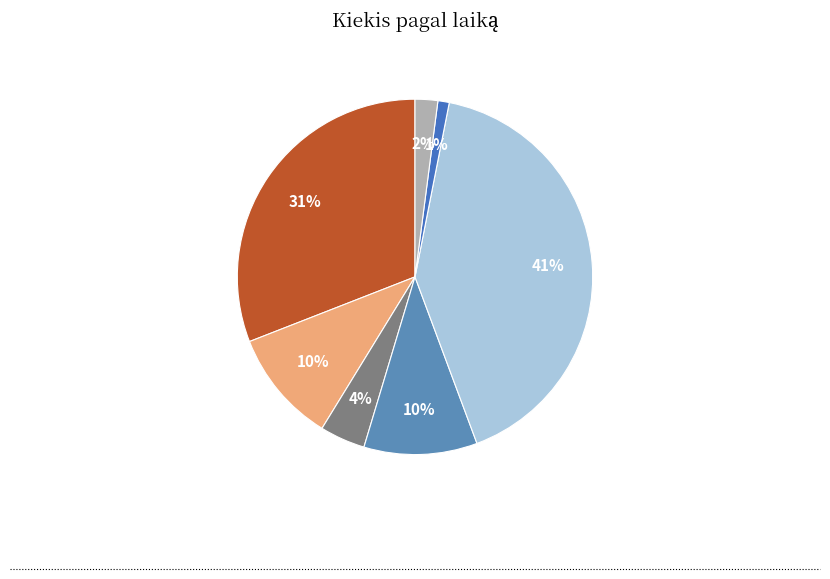

How many segments does this pie chart have?

7